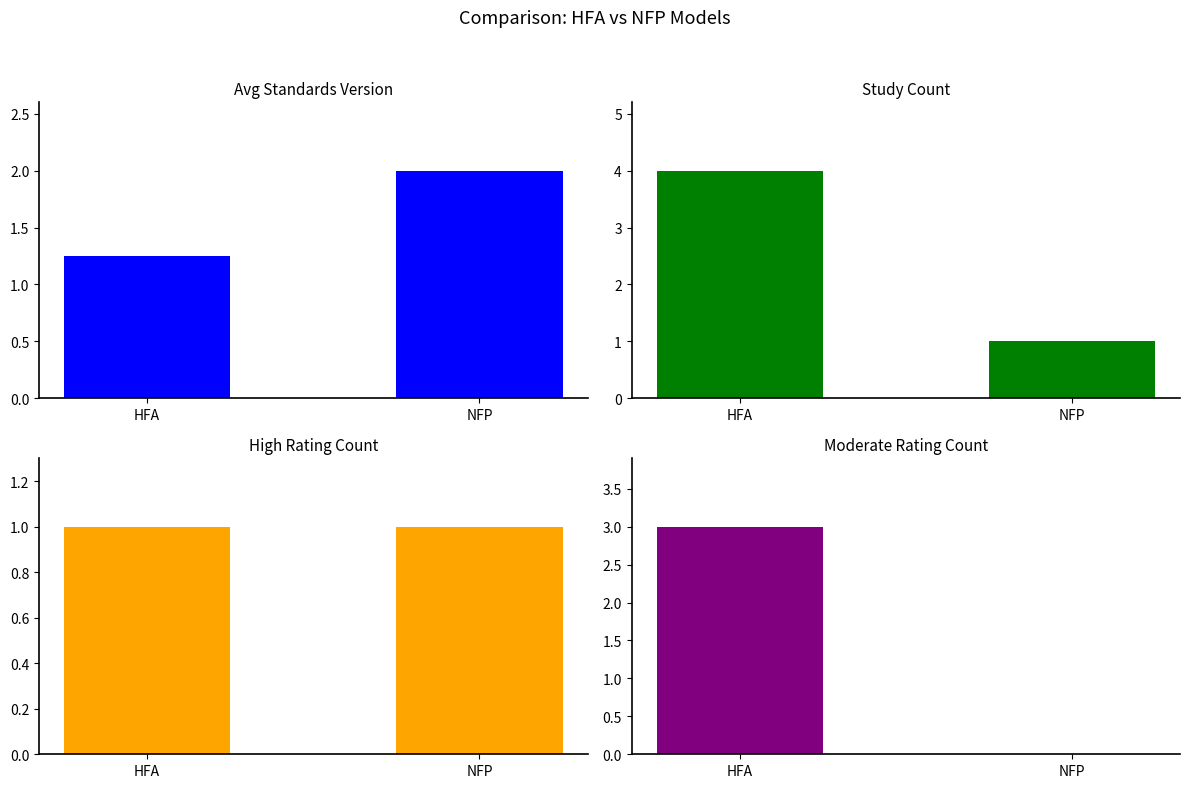

Which label corresponds to the largest value in the chart?

HFA